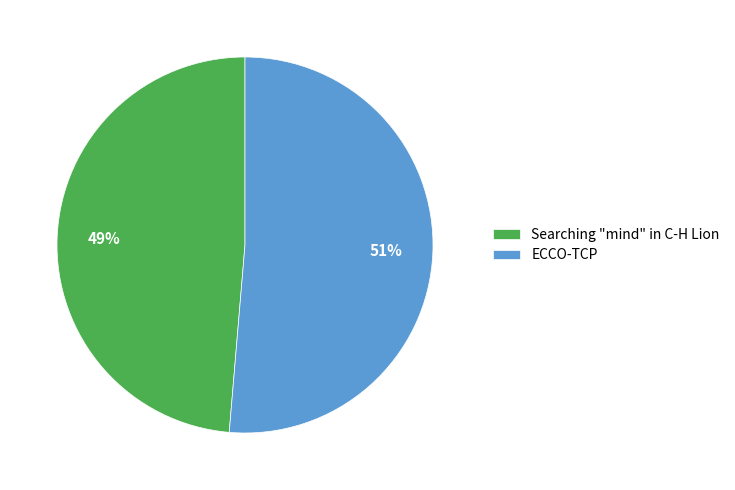

To the nearest percent, what portion does ECCO-TCP represent?

51%